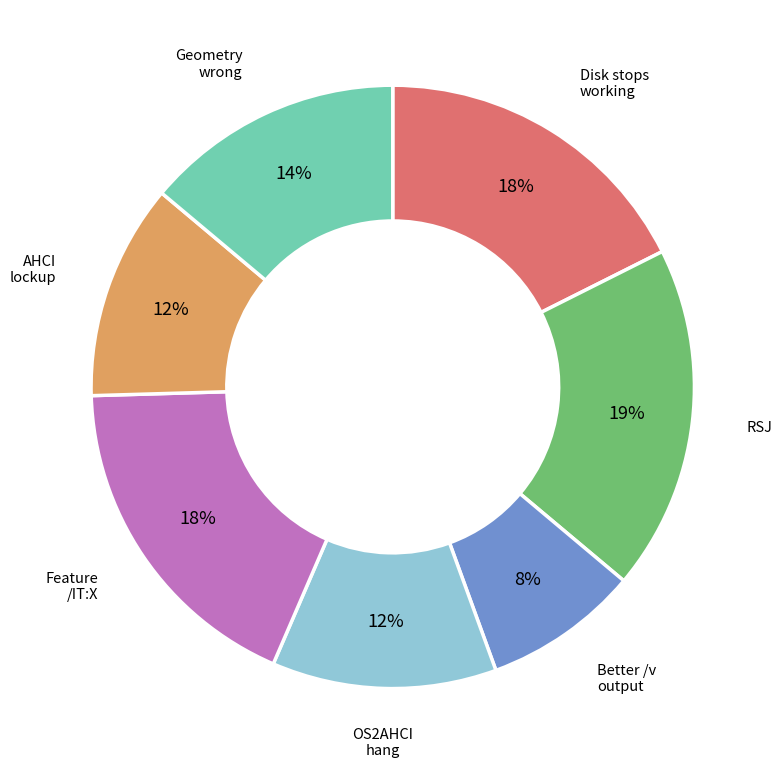

Which has a higher value, OS2AHCI hang or Disk stops working?

Disk stops working